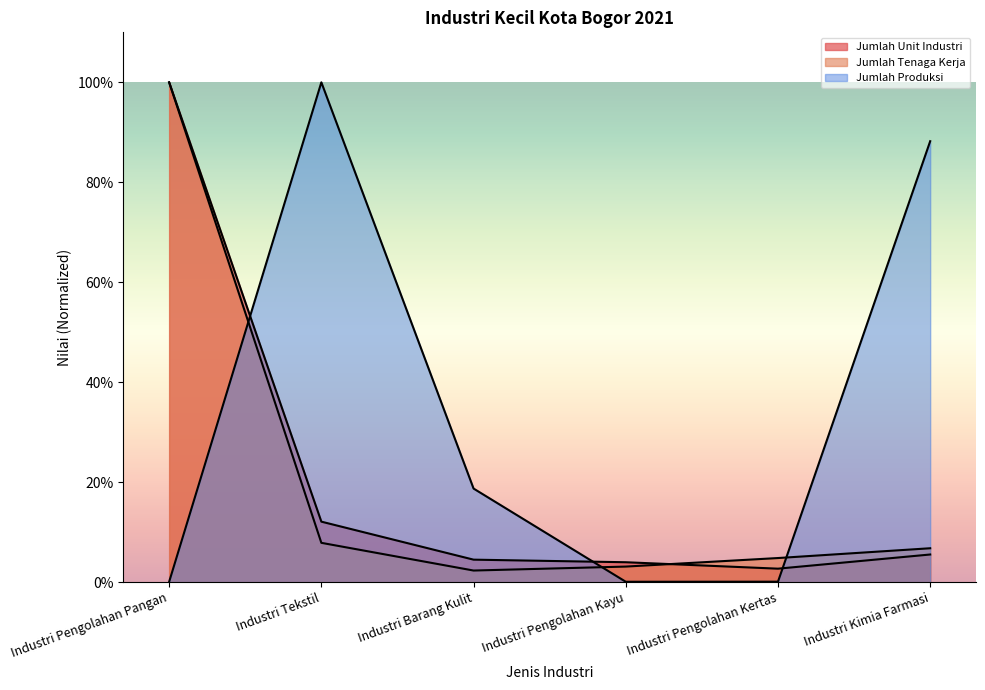

What is the highest value of the Jumlah Unit Industri series?

1.0